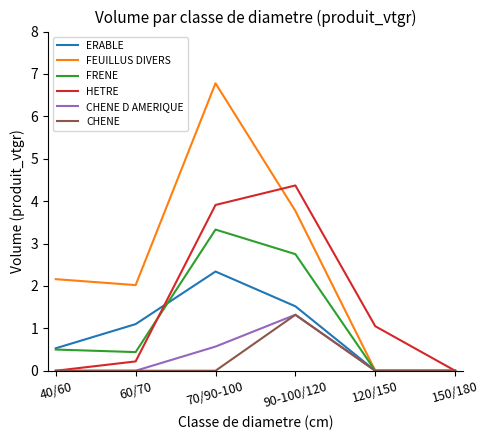

Which series changed the most between 40/60 and 70/90-100?

FEUILLUS DIVERS